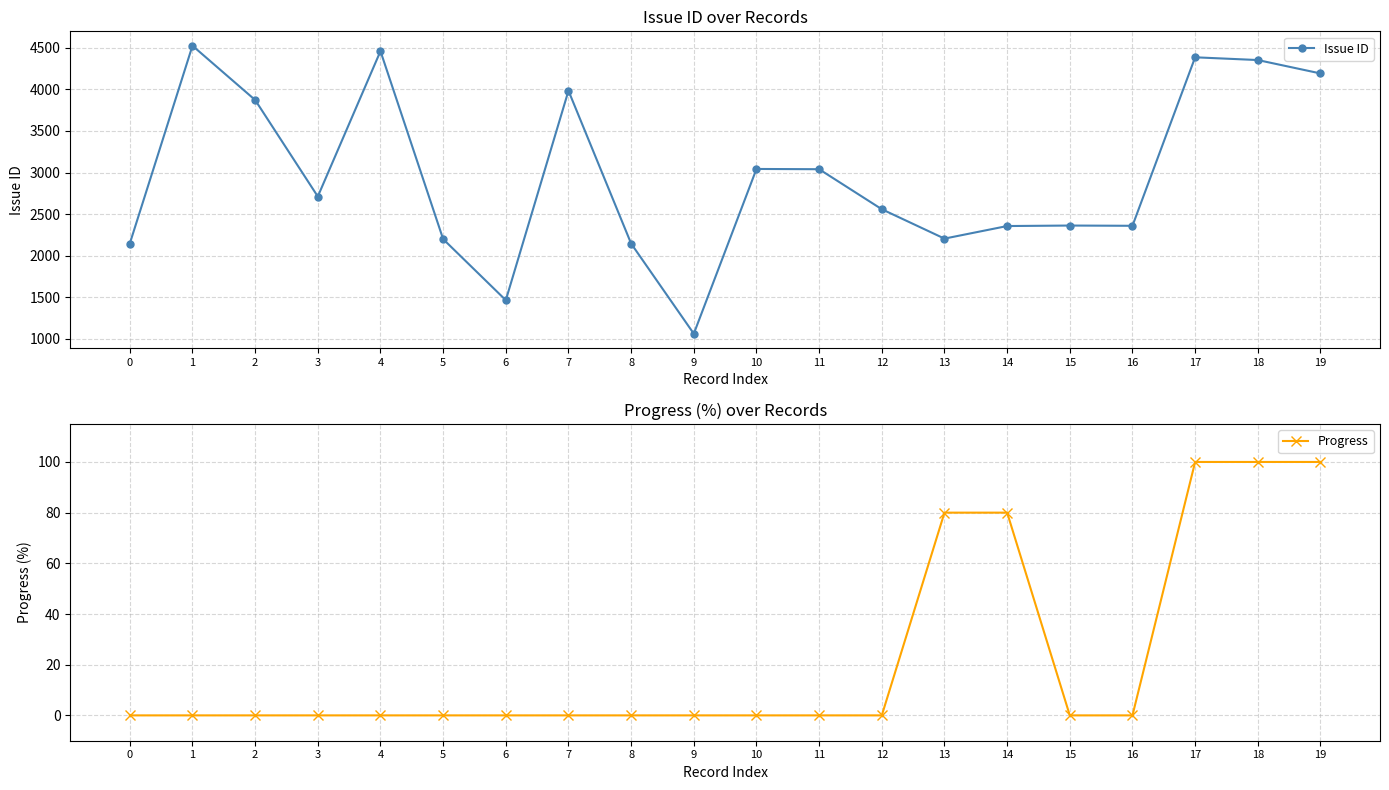

List the series in order of their overall mean, highest first.

Issue ID, Progress